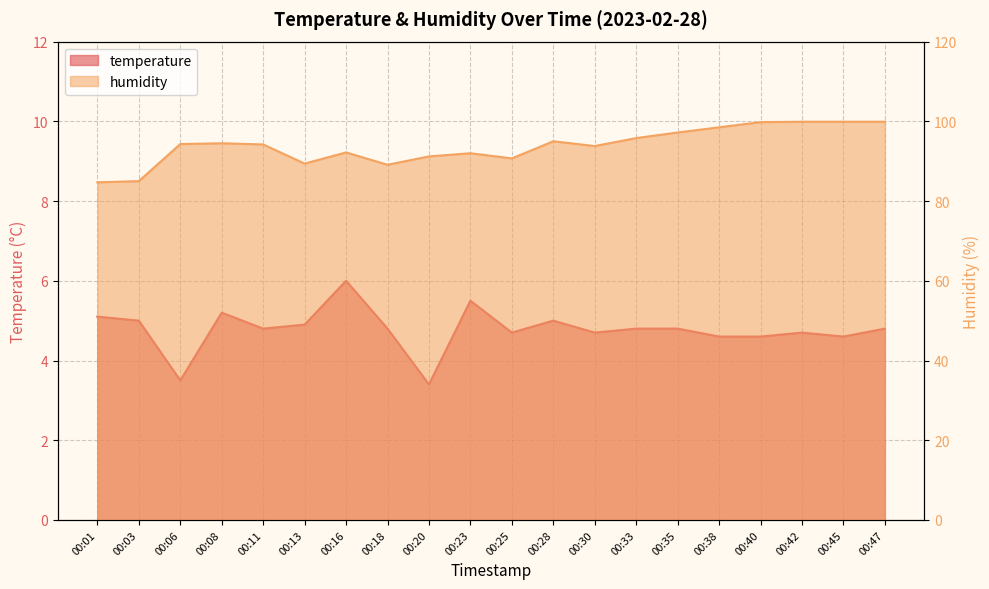

Is the value of temperature at 00:30 greater than the value of humidity at 00:08?

No